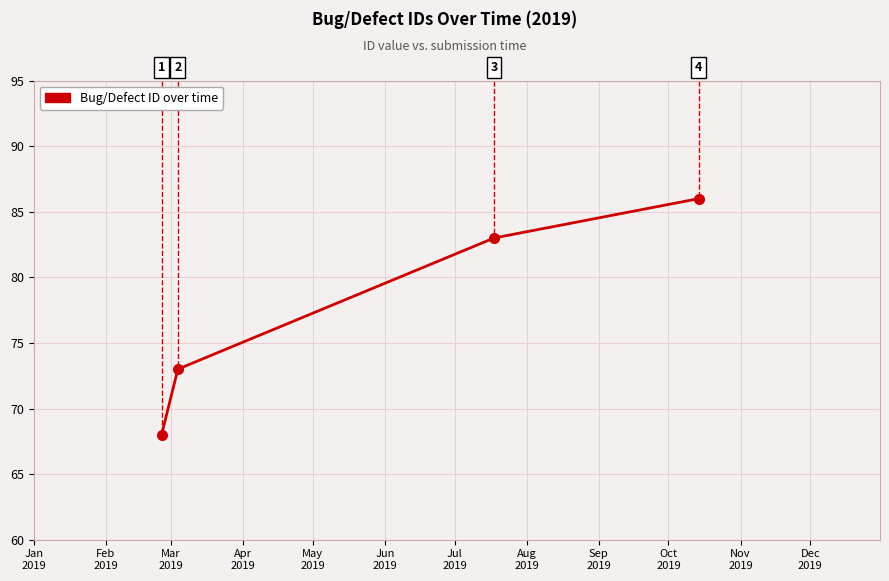

How many distinct data groups are displayed?

1